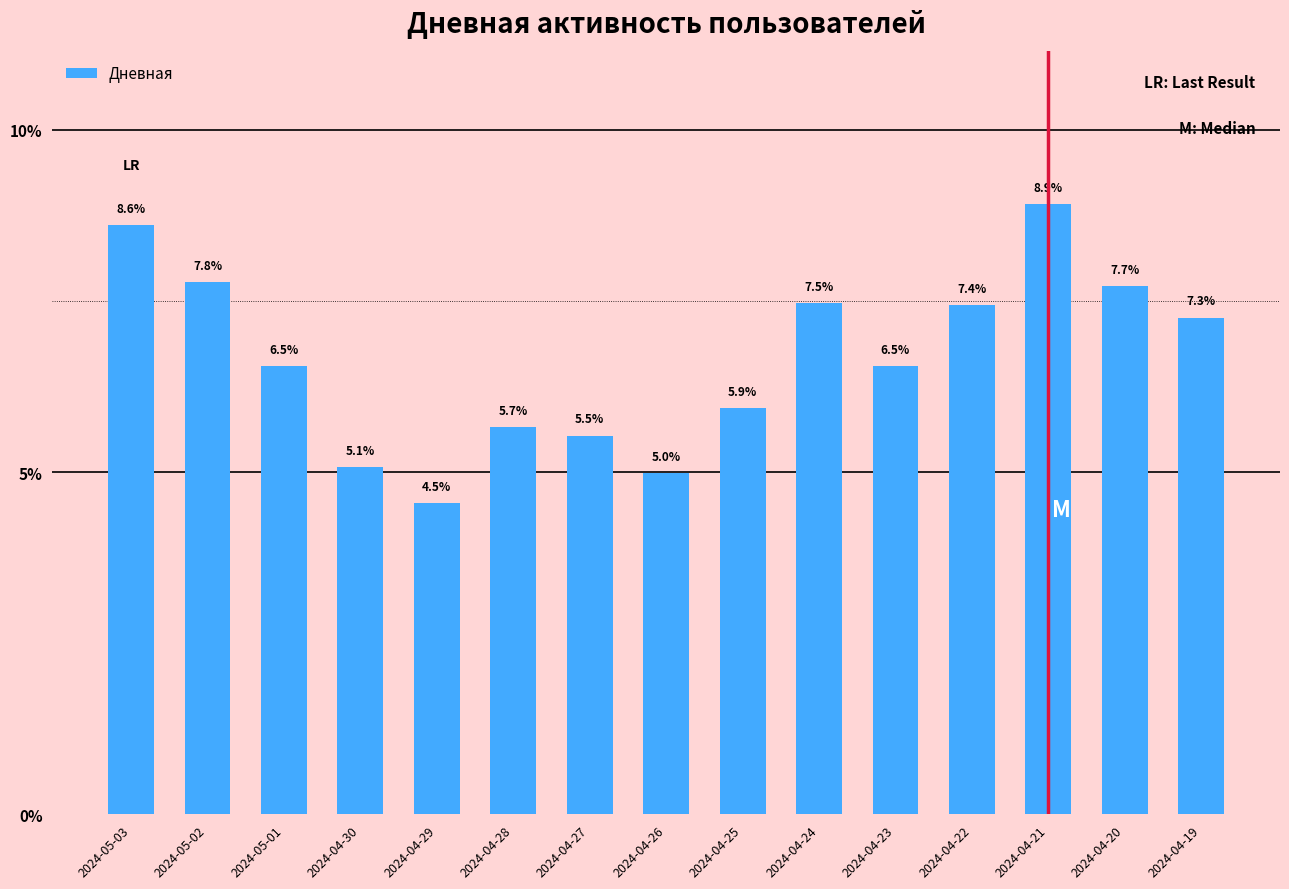

The value at 2024-04-28 is 8.3. True or false?

False